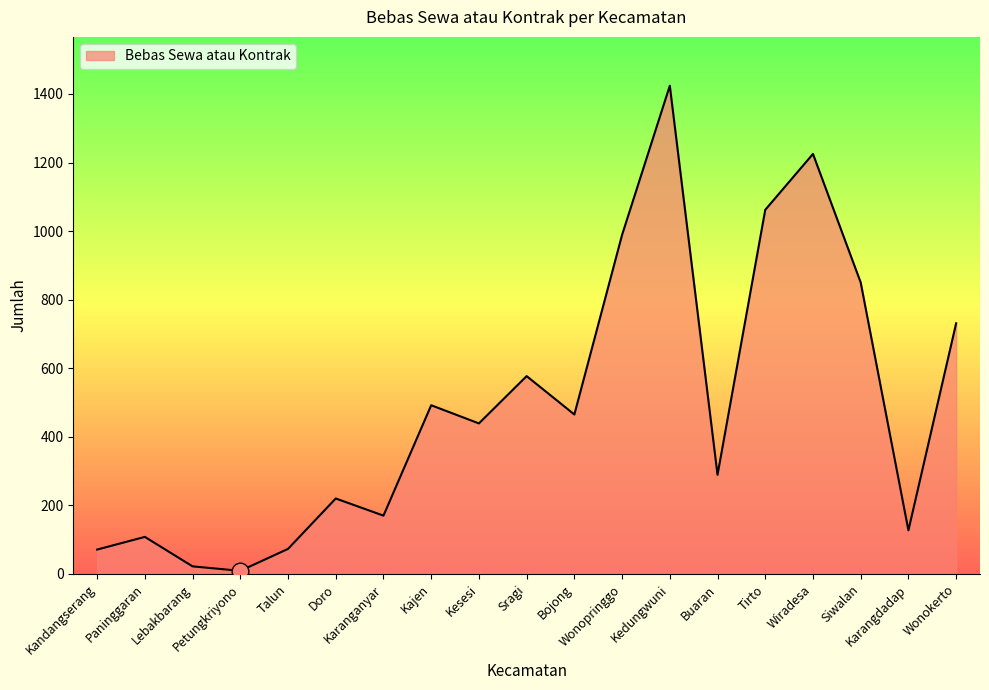

How many interior local valleys (lower than both neighbors) does the data have?

6